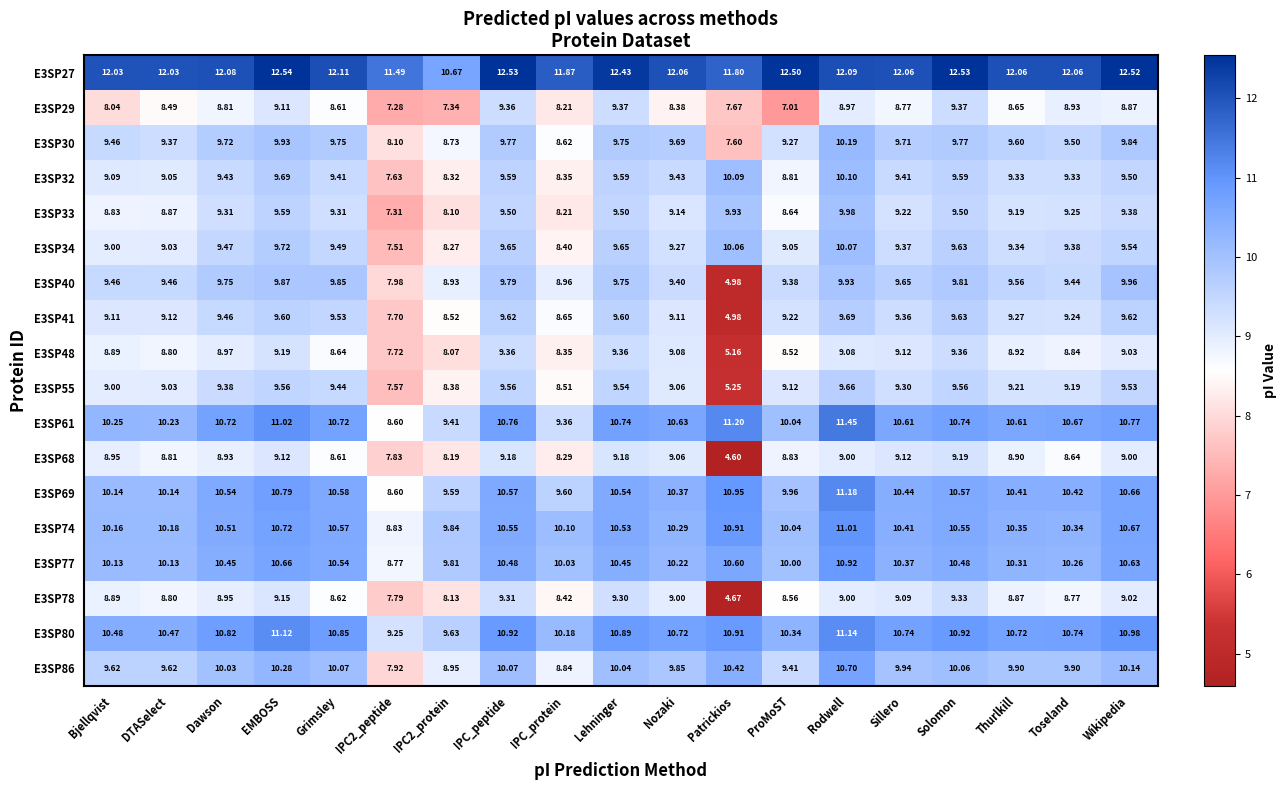

Between IPC_peptide and Nozaki, which series saw the biggest shift?

E3SP29